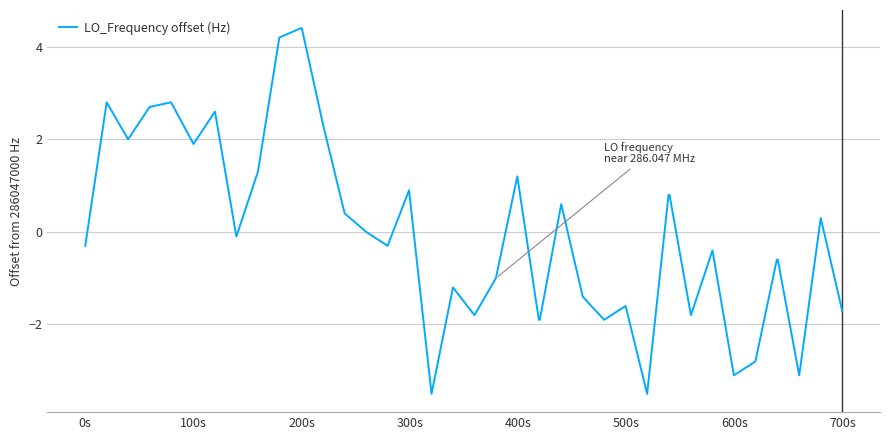

True or false: there are more than 1 points higher than both neighbors.

True